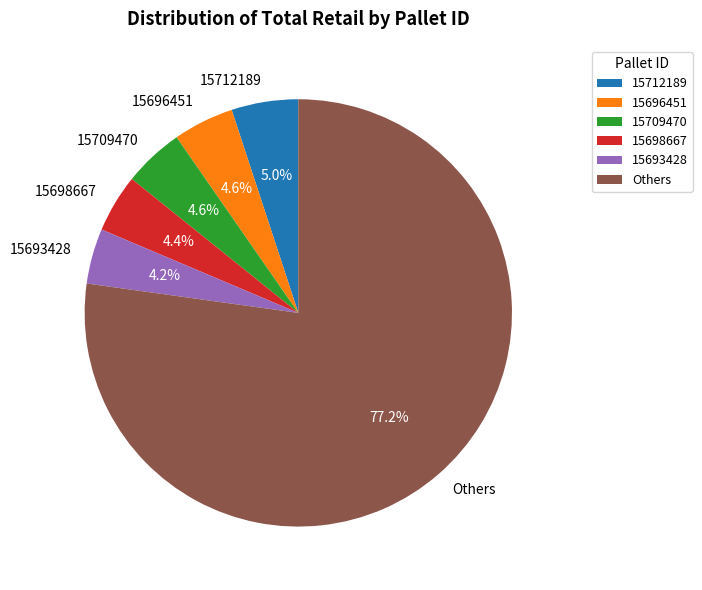

Is there any slice that represents more than half of the pie?

Yes